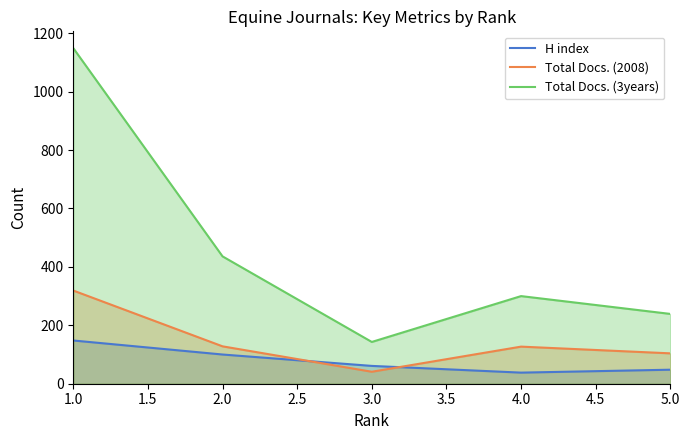

How many values in the H index series are below 61?

2